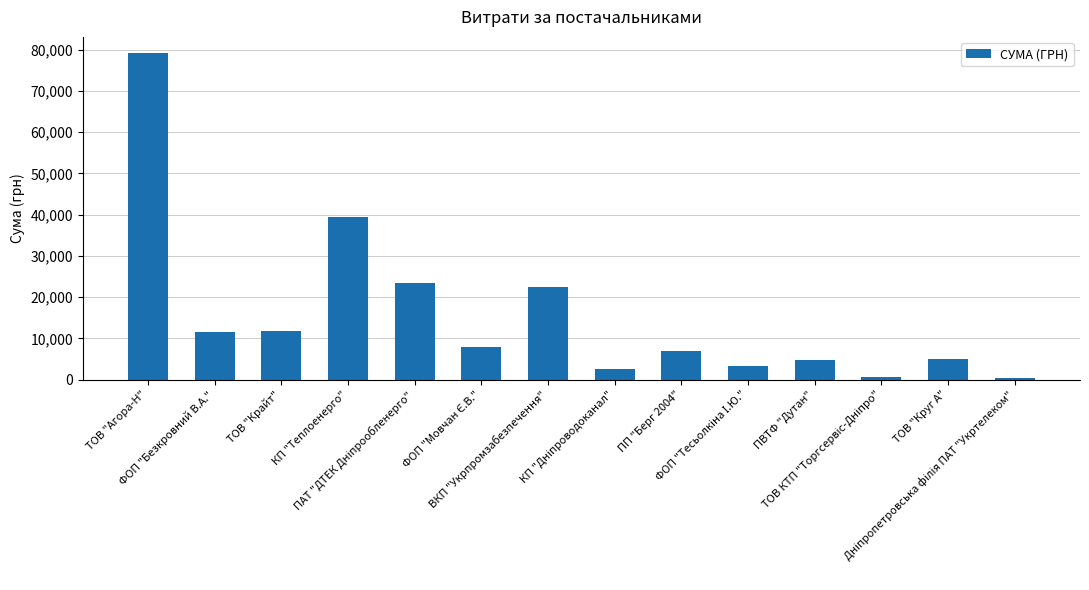

What is the smallest value displayed?

304.0